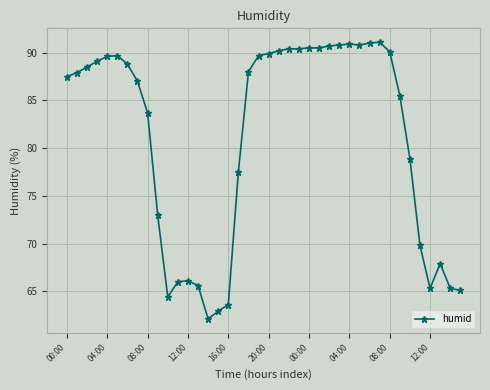

What is the difference between the maximum and minimum values?

29.0